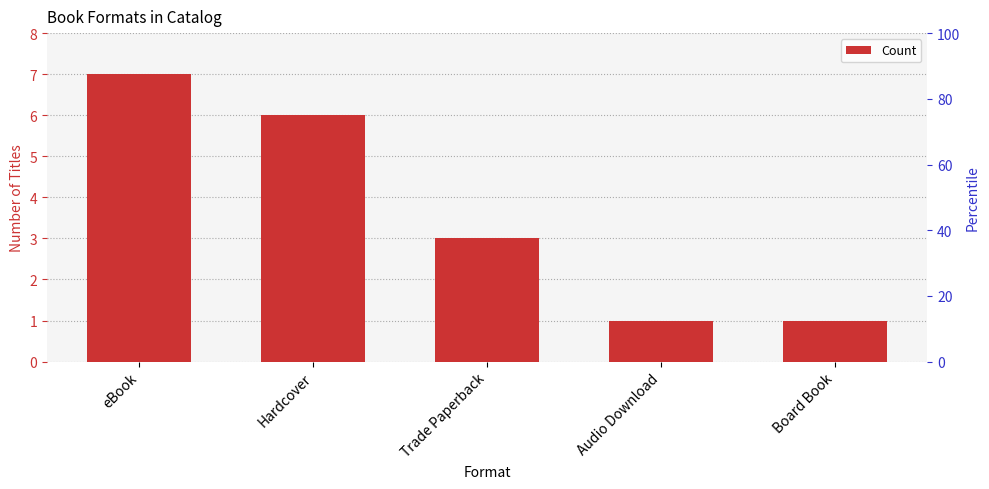

The value at Hardcover is 3. True or false?

False